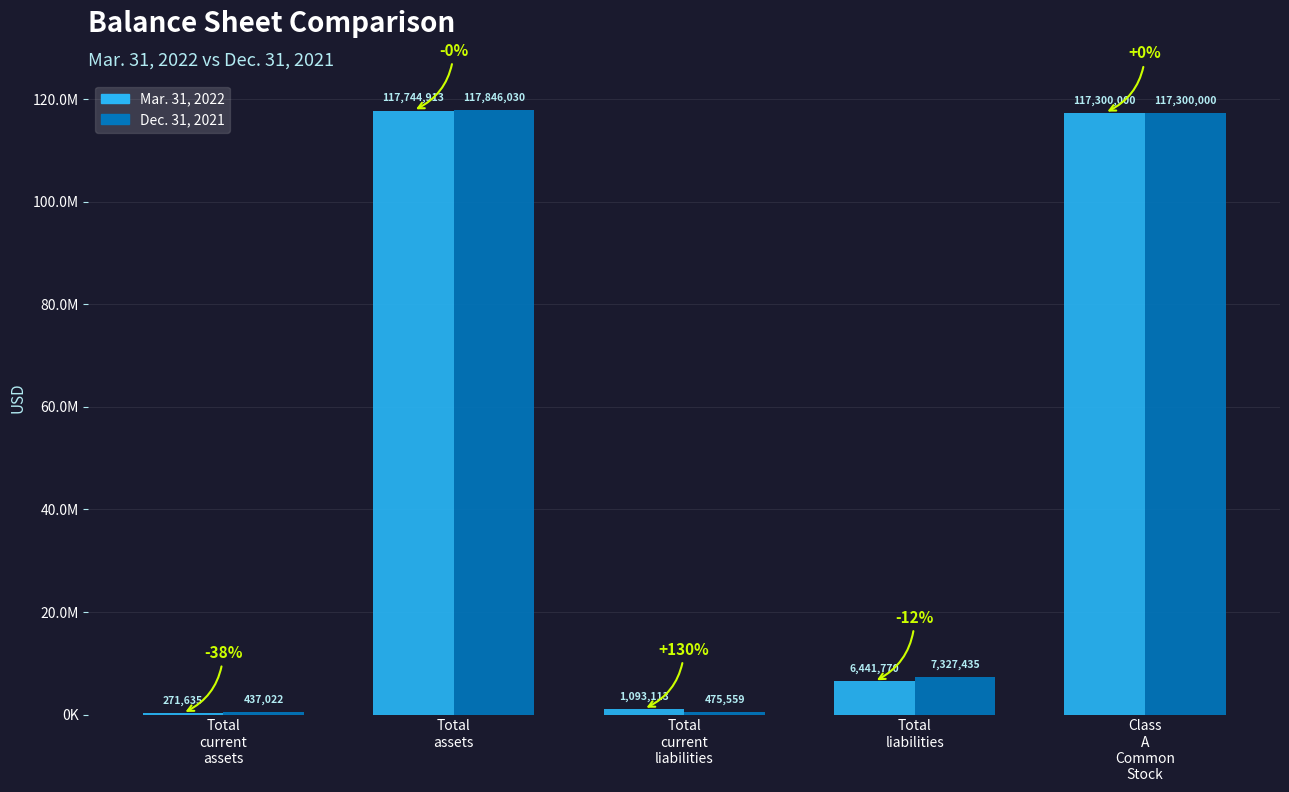

What position from the right is Total
liabilities?

2